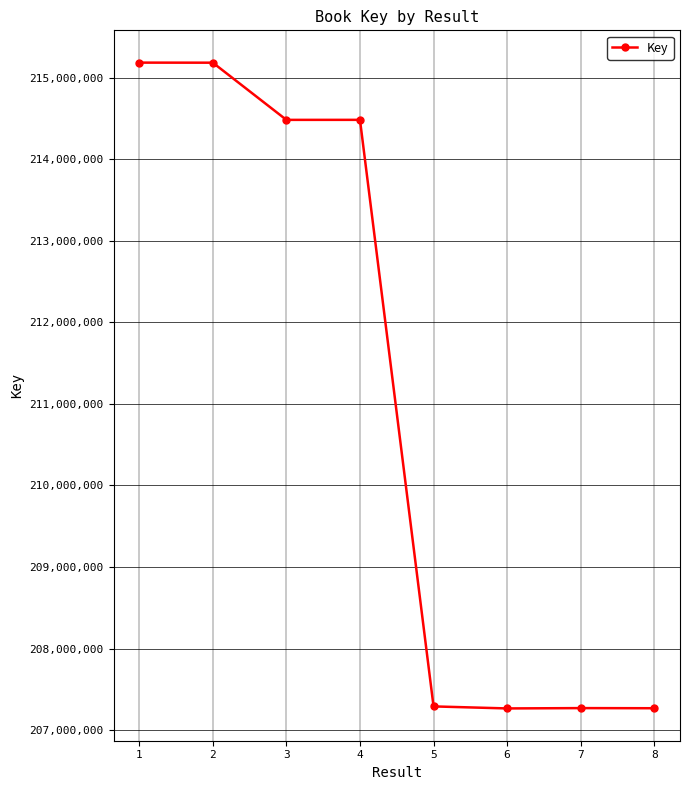

Is it true that the value at 4 is 55931883?

False